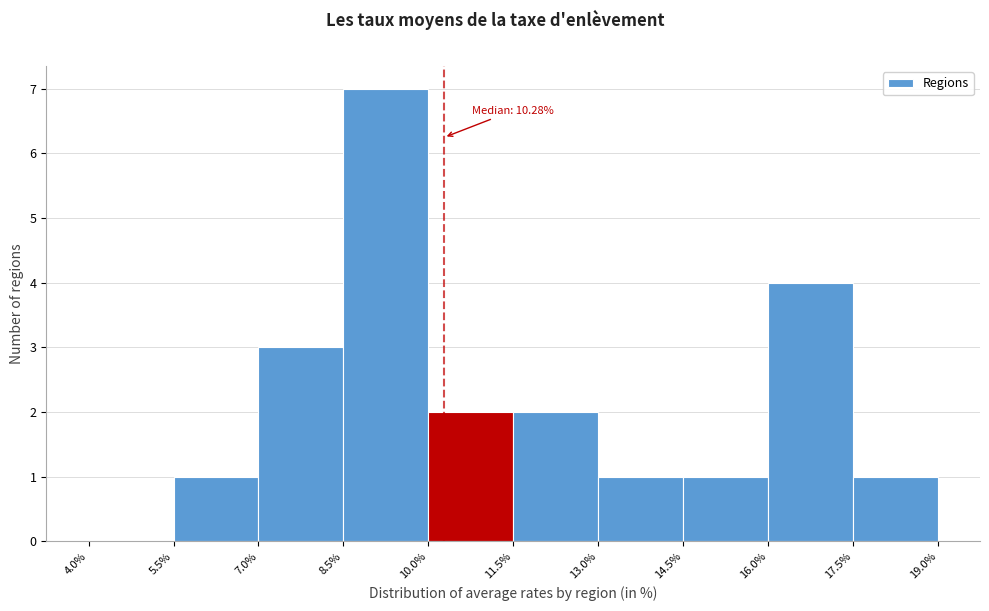

Over which range of the x-axis is the bar tallest?

8.5% to 10.0%